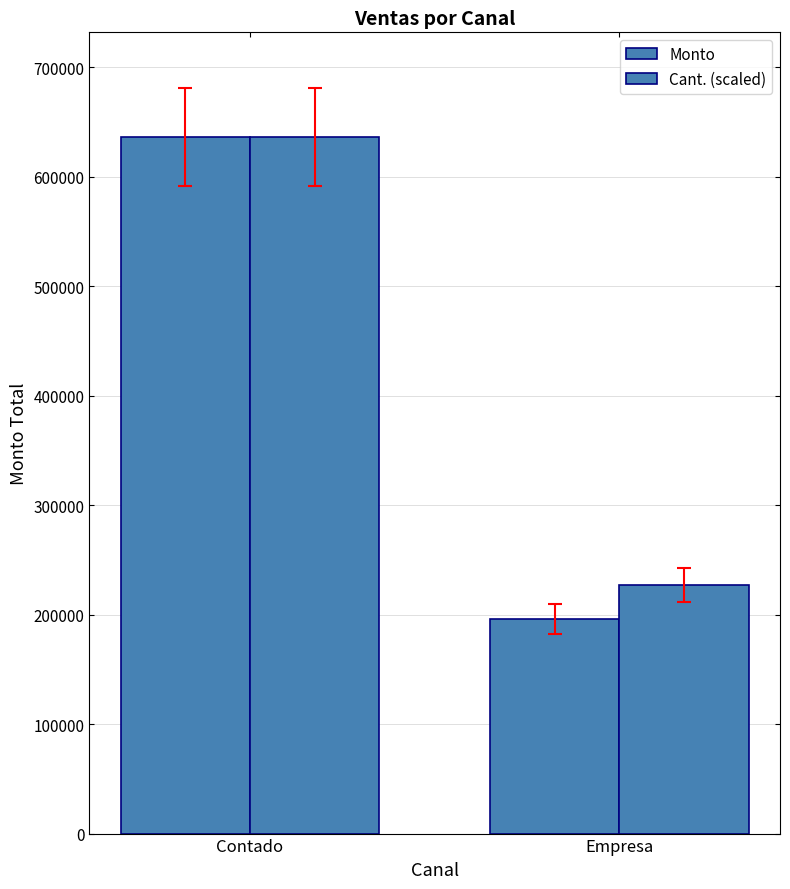

Which label corresponds to the largest value in the chart?

Contado